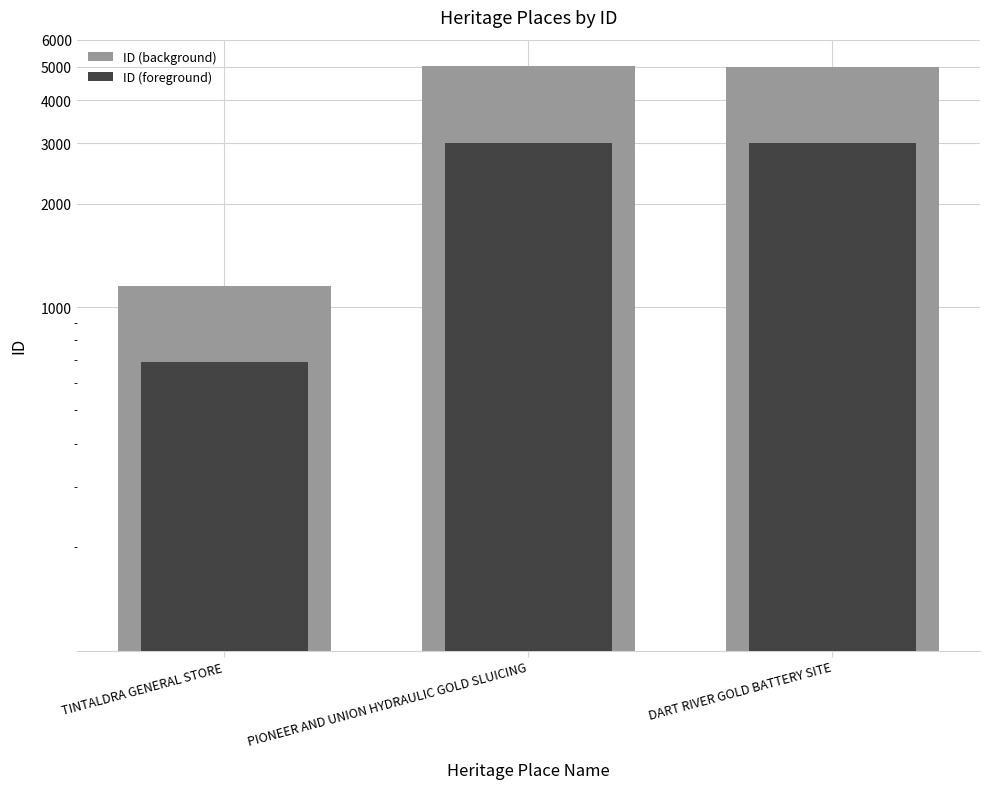

How many bars are there in total?

6